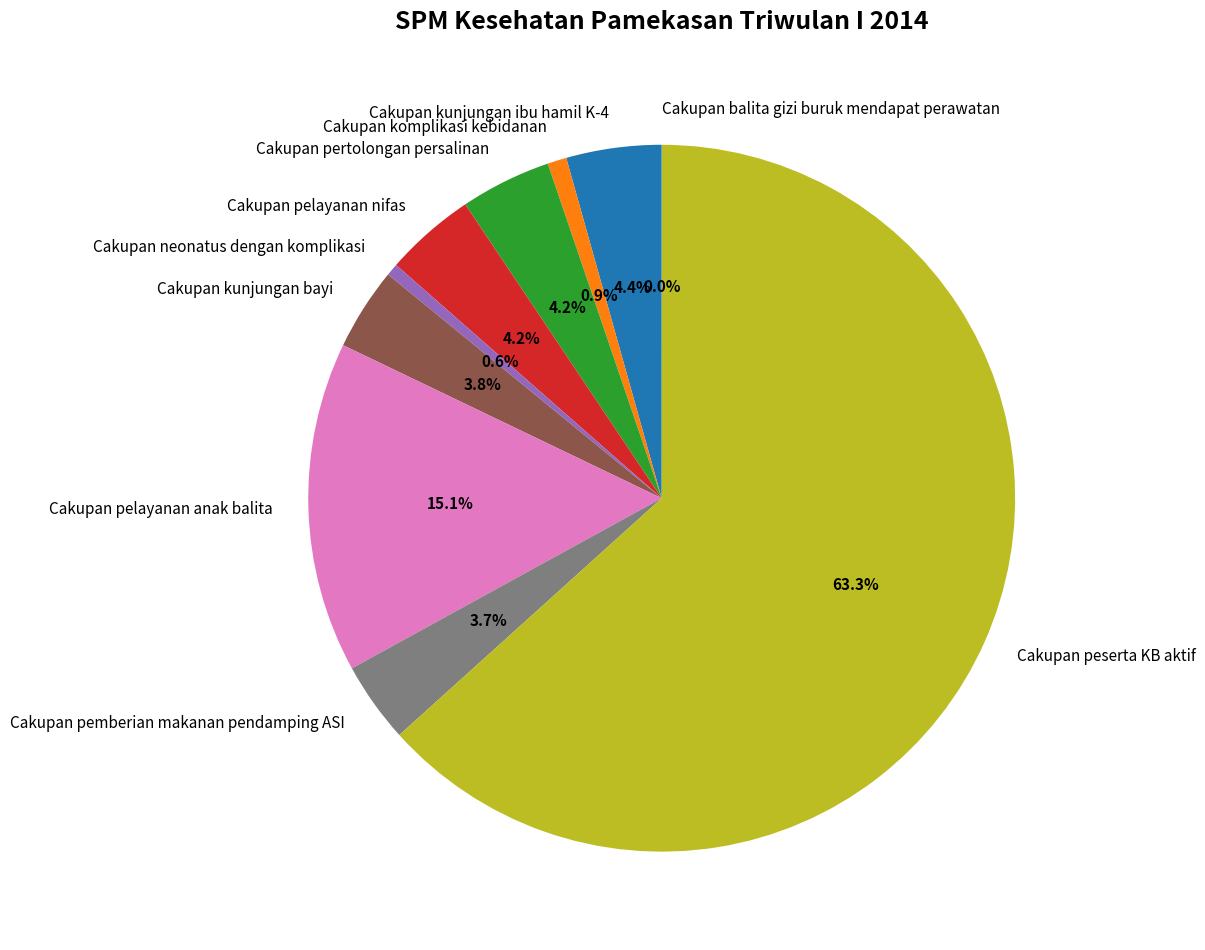

Is there a majority slice in this chart?

Yes